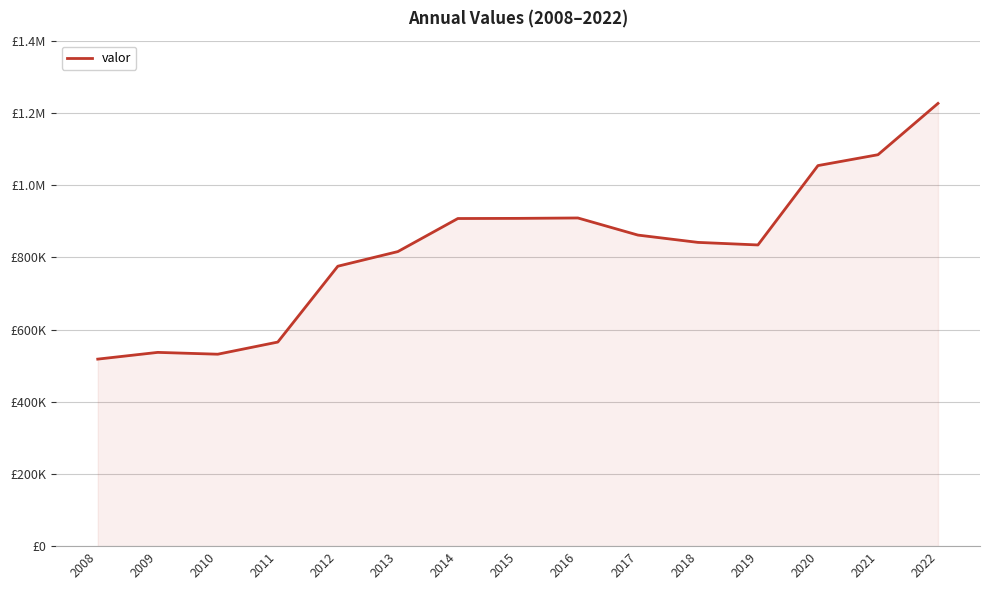

Reading left to right, extract all data points from this chart.

518045	536701	531647	565280	775332	815857	907470	907874	908997	861606	841361	834252	1054072	1084177	1226311